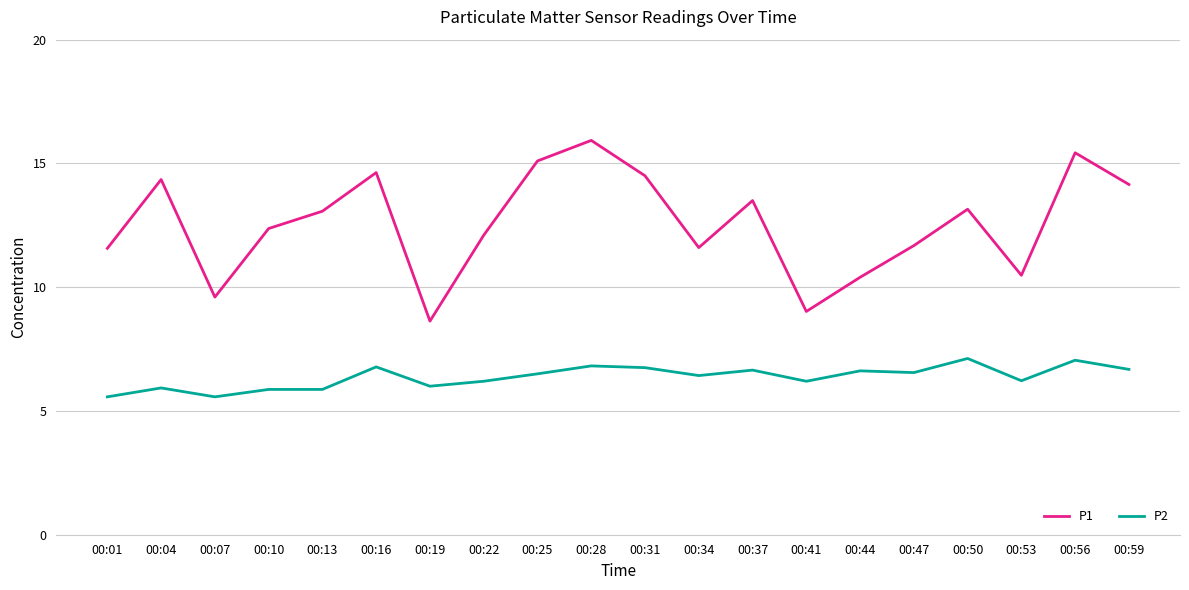

What is the total value across all series at 00:53?

16.7